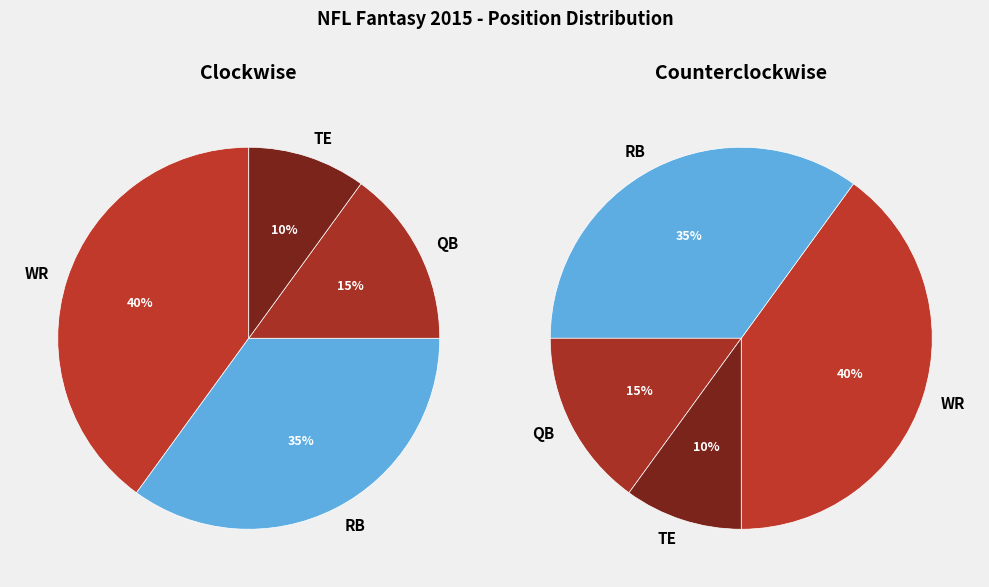

What is the ratio of the value at TE to the value at QB?

0.7